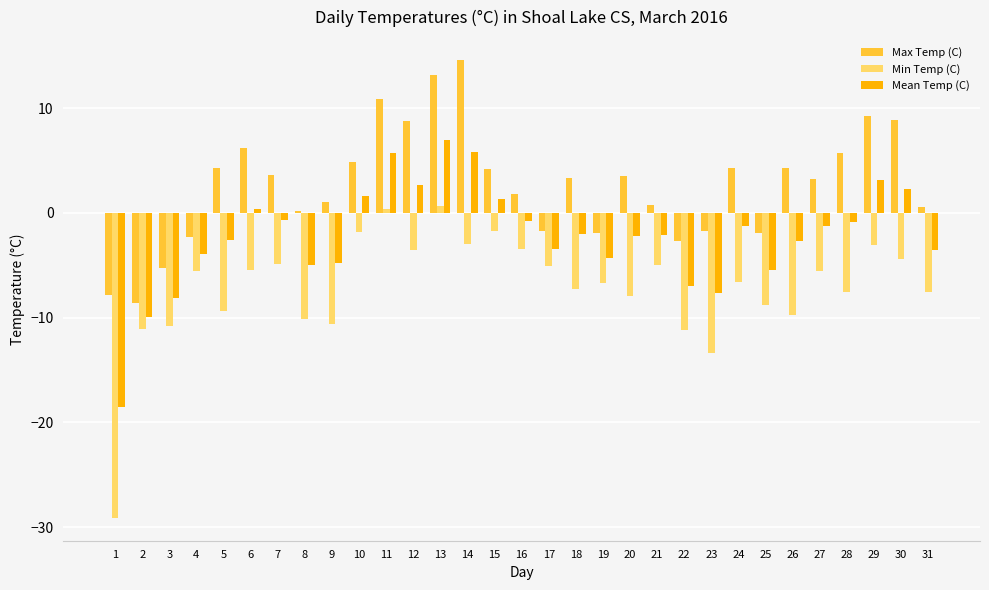

At how many categories does at least one series exceed 6?

7